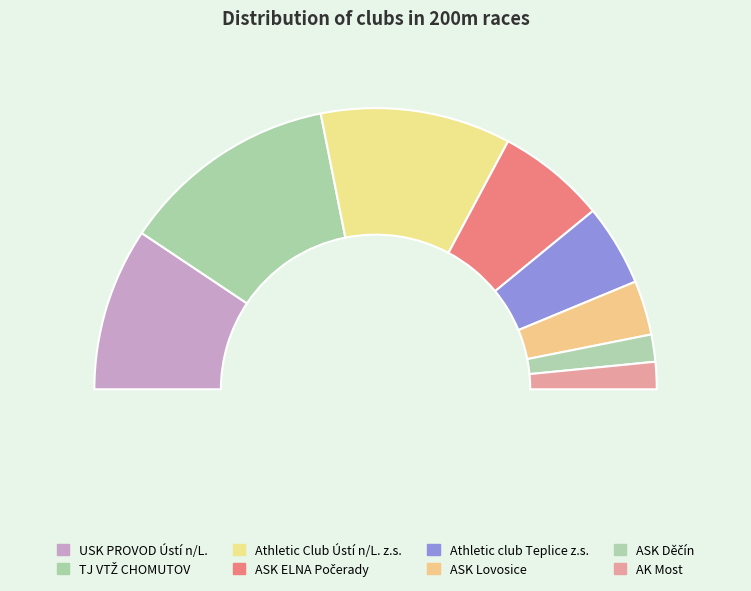

Rank the categories by value from lowest to highest.

ASK Děčín, AK Most, ASK Lovosice, Athletic club Teplice z.s., ASK ELNA Počerady, USK PROVOD Ústí n/L., Athletic Club Ústí n/L. z.s., TJ VTŽ CHOMUTOV